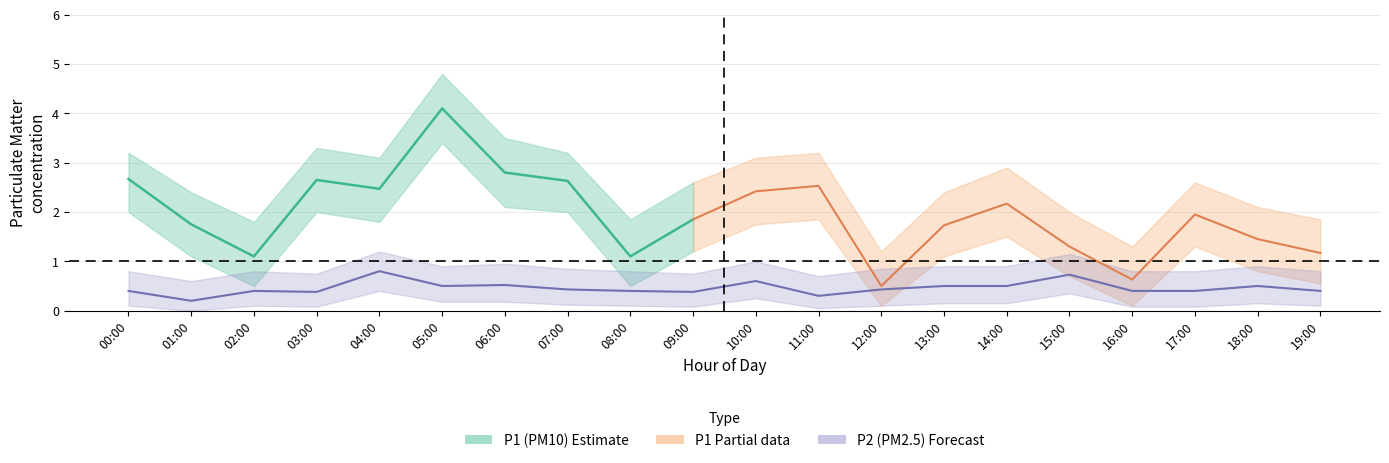

True or false: P1_upper and P2_upper cross at least once.

False